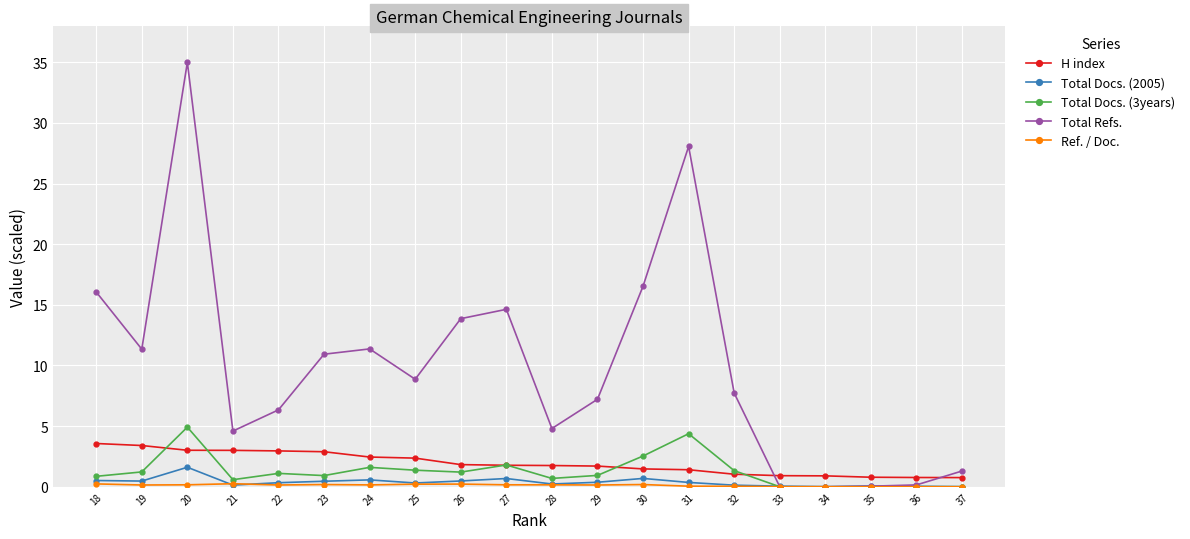

What is the greatest value displayed?

35.0